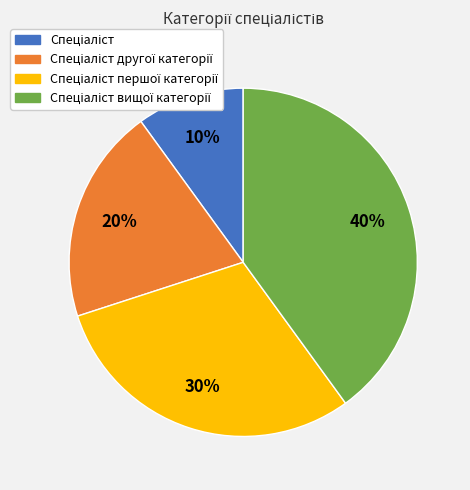

Is there any slice that represents more than half of the pie?

No